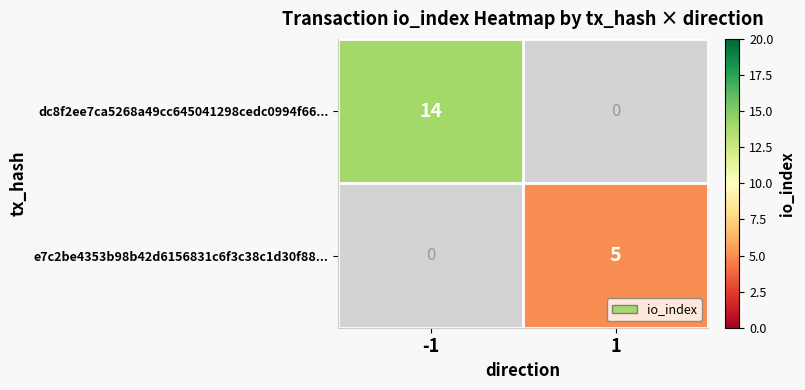

What is the sum of the e7c2be4353b98b42d6156831c6f3c38c1d30f88... values at -1 and 1?

5